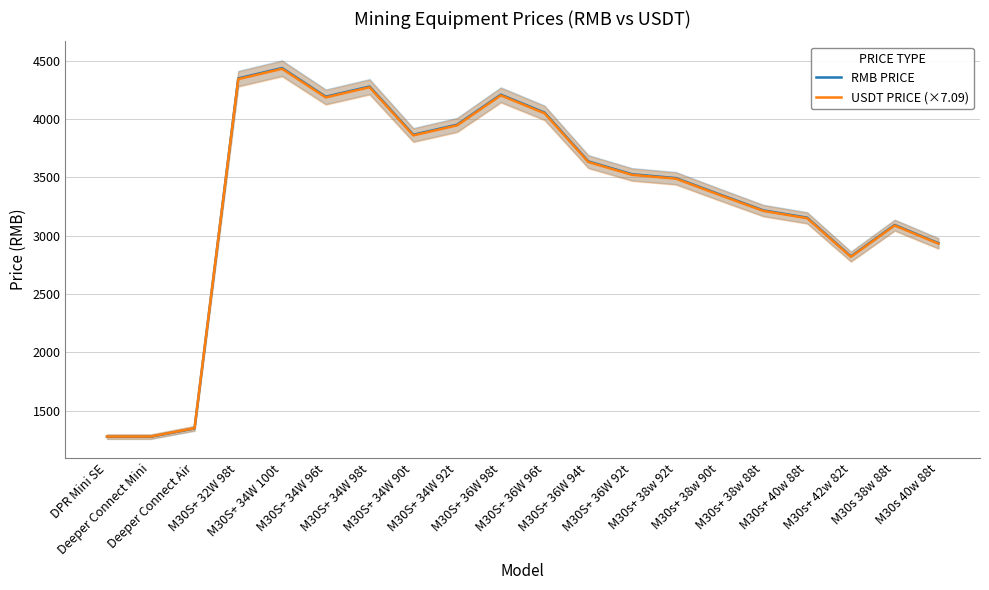

Which category has the highest value in the USDT PRICE (×7.09) series?

M30S+ 34W 100t